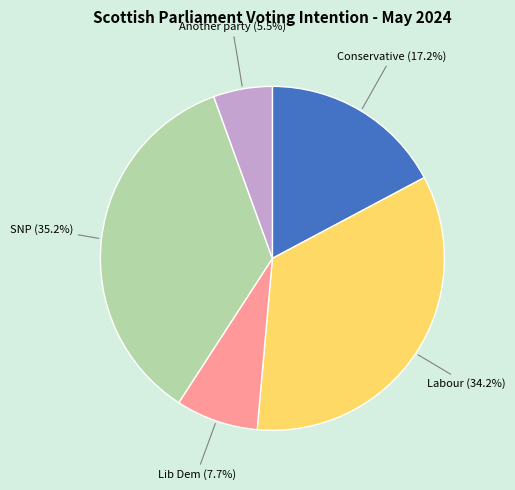

Does any single category account for the majority?

No